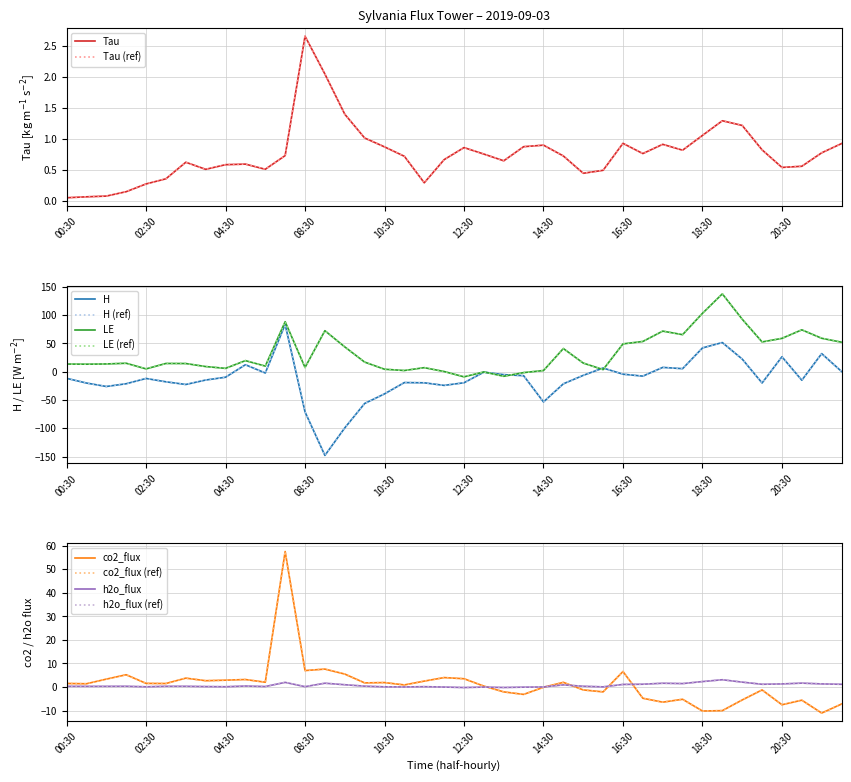

Reading left to right, what are all the values shown in this chart?

Tau: 0.0	0.1	0.1	0.1	0.3	0.4	0.6	0.5	0.6	0.6	0.5	0.7	2.7	2.0	1.4	1.0	0.9	0.7	0.3	0.7	0.9	0.8	0.6	0.9	0.9	0.7	0.4	0.5	0.9	0.8	0.9	0.8	1.1	1.3	1.2	0.8	0.5	0.6	0.8	0.9
H: -11.7	-20.1	-26.2	-21.3	-12.0	-17.9	-22.6	-14.8	-9.8	12.3	-2.3	83.6	-71.1	-148.0	-99.4	-56.2	-39.2	-19.2	-19.7	-24.2	-19.6	-0.8	-5.2	-7.1	-53.5	-21.4	-6.5	6.5	-4.4	-7.8	7.6	5.3	42.0	51.5	22.3	-20.0	26.4	-15.1	32.0	0.4
LE: 13.5	13.3	13.7	14.9	5.0	14.5	14.4	9.1	5.9	19.5	9.9	88.4	7.4	72.5	43.8	17.0	4.3	2.1	7.1	0.3	-9.1	-0.5	-8.1	-1.6	2.0	40.9	15.2	3.7	49.1	53.4	71.8	65.5	103.2	137.6	92.8	52.6	58.9	74.0	59.1	52.1
co2_flux: 1.5	1.4	3.4	5.2	1.6	1.5	3.8	2.7	2.9	3.2	2.1	57.5	7.0	7.6	5.5	1.8	1.9	0.9	2.5	4.0	3.5	0.4	-2.0	-3.1	-0.1	2.0	-1.2	-2.0	6.6	-4.8	-6.4	-5.2	-10.2	-10.0	-5.5	-1.2	-7.5	-5.6	-11.0	-7.2
h2o_flux: 0.3	0.3	0.3	0.3	0.1	0.3	0.3	0.2	0.1	0.4	0.2	2.0	0.2	1.6	1.0	0.4	0.1	0.0	0.2	0.0	-0.2	-0.0	-0.2	-0.0	0.0	0.9	0.3	0.1	1.1	1.2	1.6	1.5	2.3	3.1	2.1	1.2	1.3	1.7	1.3	1.2